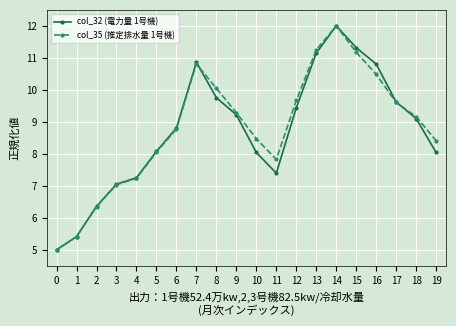

Reading left to right, transcribe all the data shown in this chart.

col_32 (電力量 1号機): 5.0	5.4	6.4	7.1	7.3	8.1	8.8	10.9	9.8	9.2	8.0	7.4	9.4	11.1	12.0	11.3	10.8	9.6	9.1	8.0
col_35 (推定排水量 1号機): 5.0	5.4	6.3	7.0	7.2	8.1	8.8	10.8	10.0	9.3	8.5	7.8	9.7	11.3	12.0	11.2	10.5	9.6	9.2	8.4